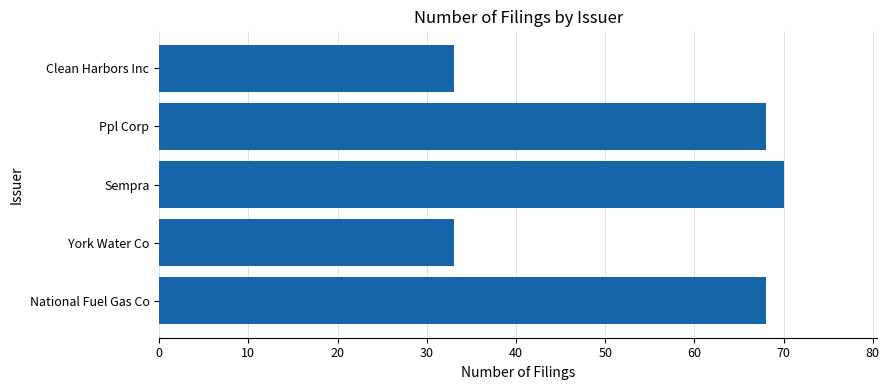

What is the ratio of the value at Ppl Corp to the value at York Water Co?

2.1